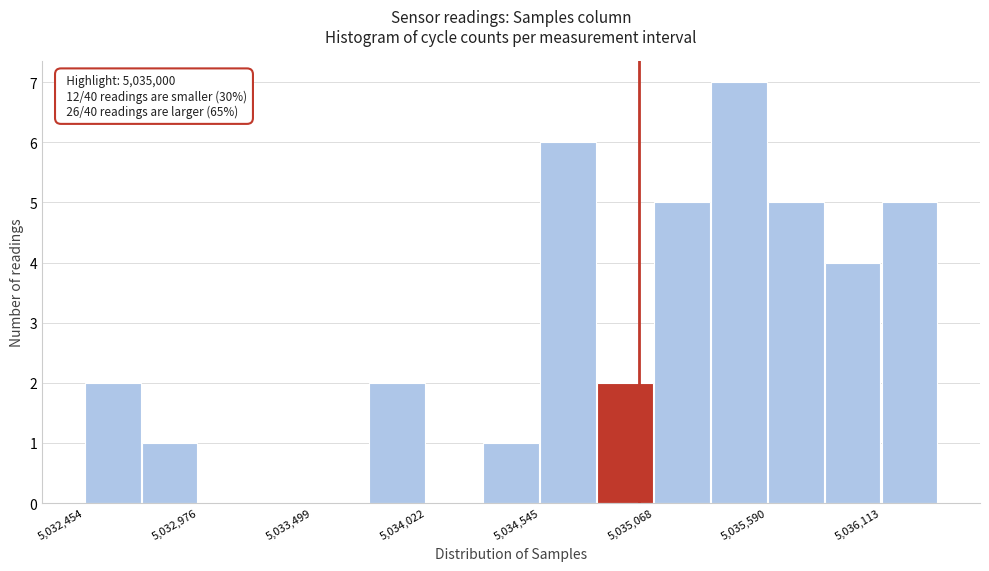

Read against the x-axis, roughly where is the centre of the tallest bar?

5035500